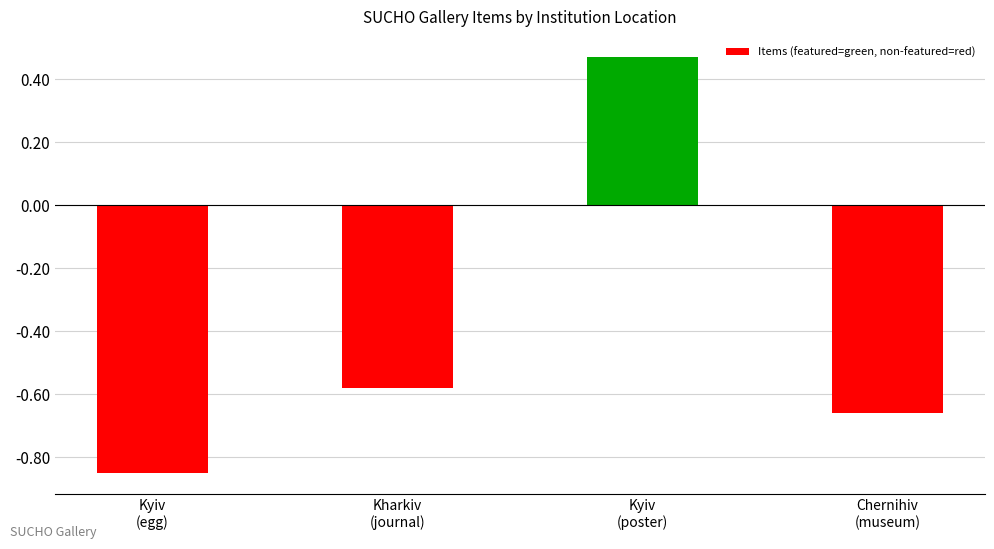

Are the bars grouped side by side (vs. stacked)?

No